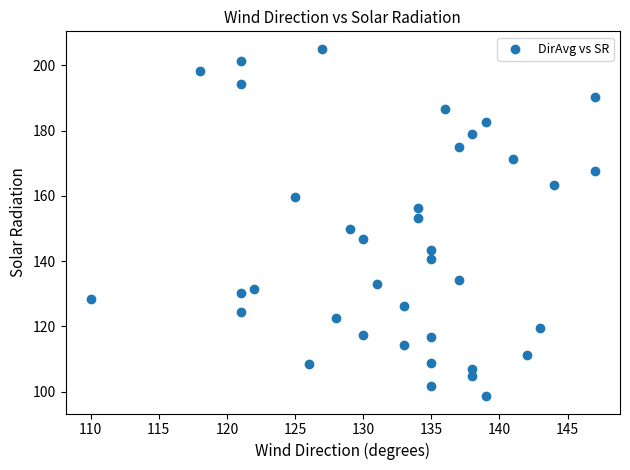

What is the range of Y values (max minus min)?

106.5